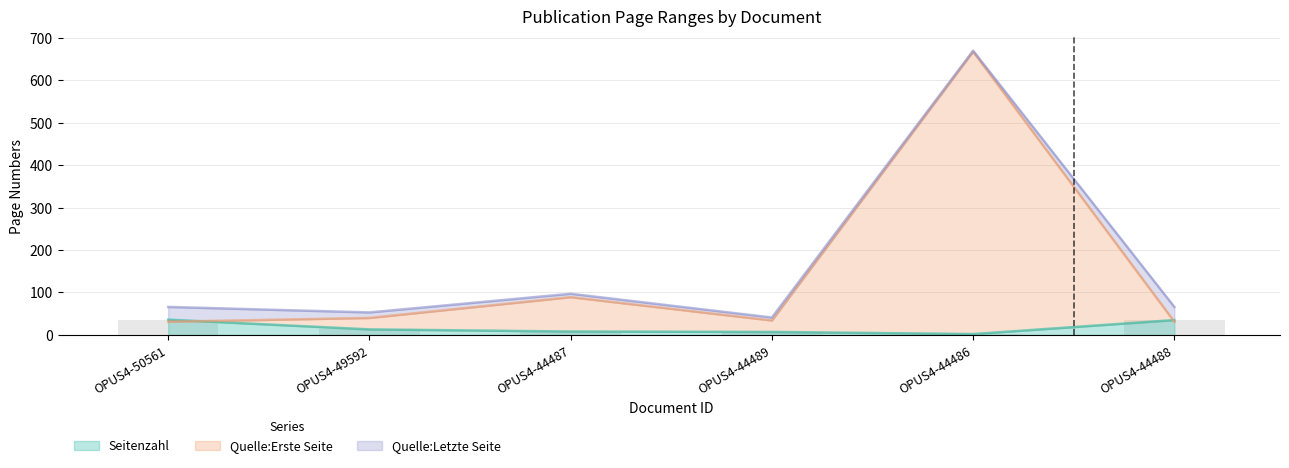

What is the average value of the Seitenzahl series?

17